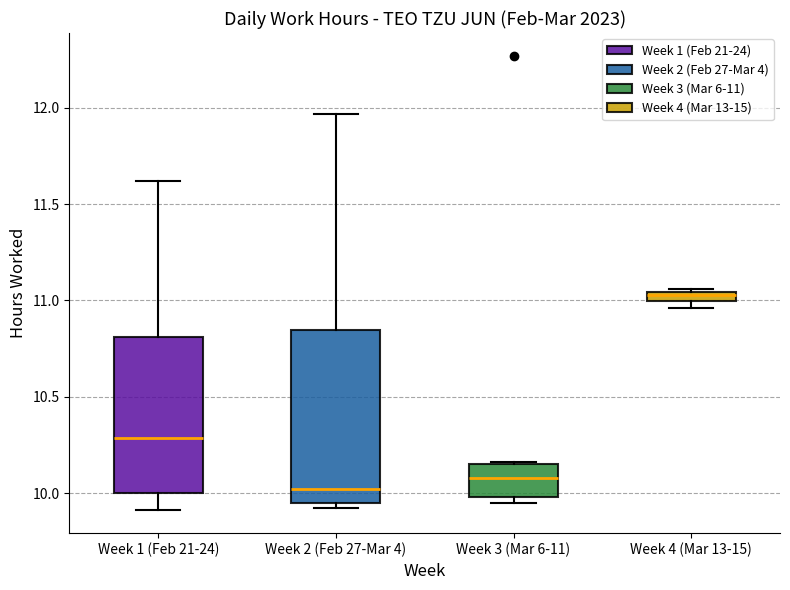

Which box's median line is the highest?

Week 4 (Mar 13-15)